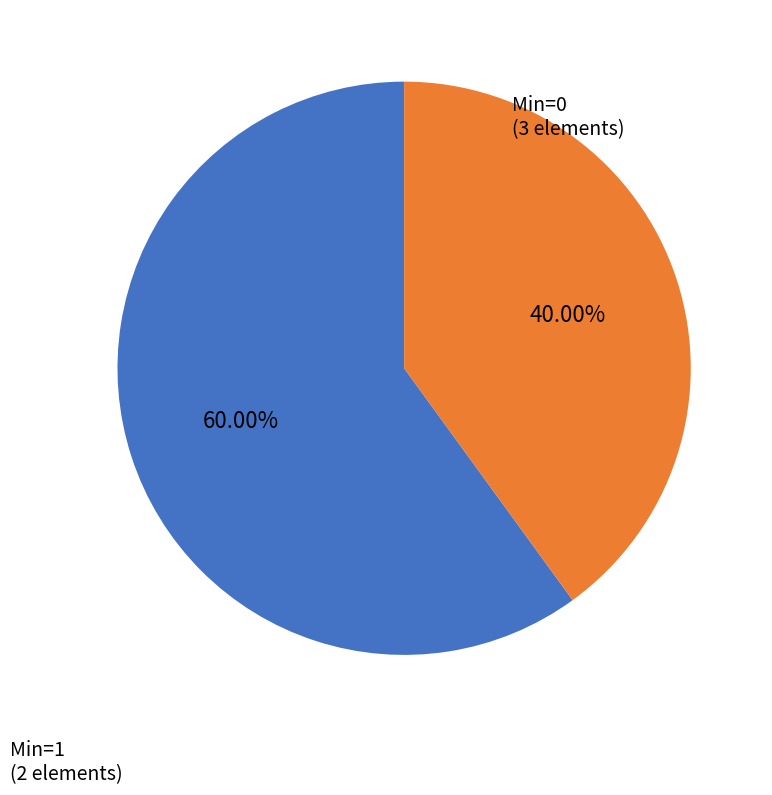

Is there a majority slice in this chart?

Yes